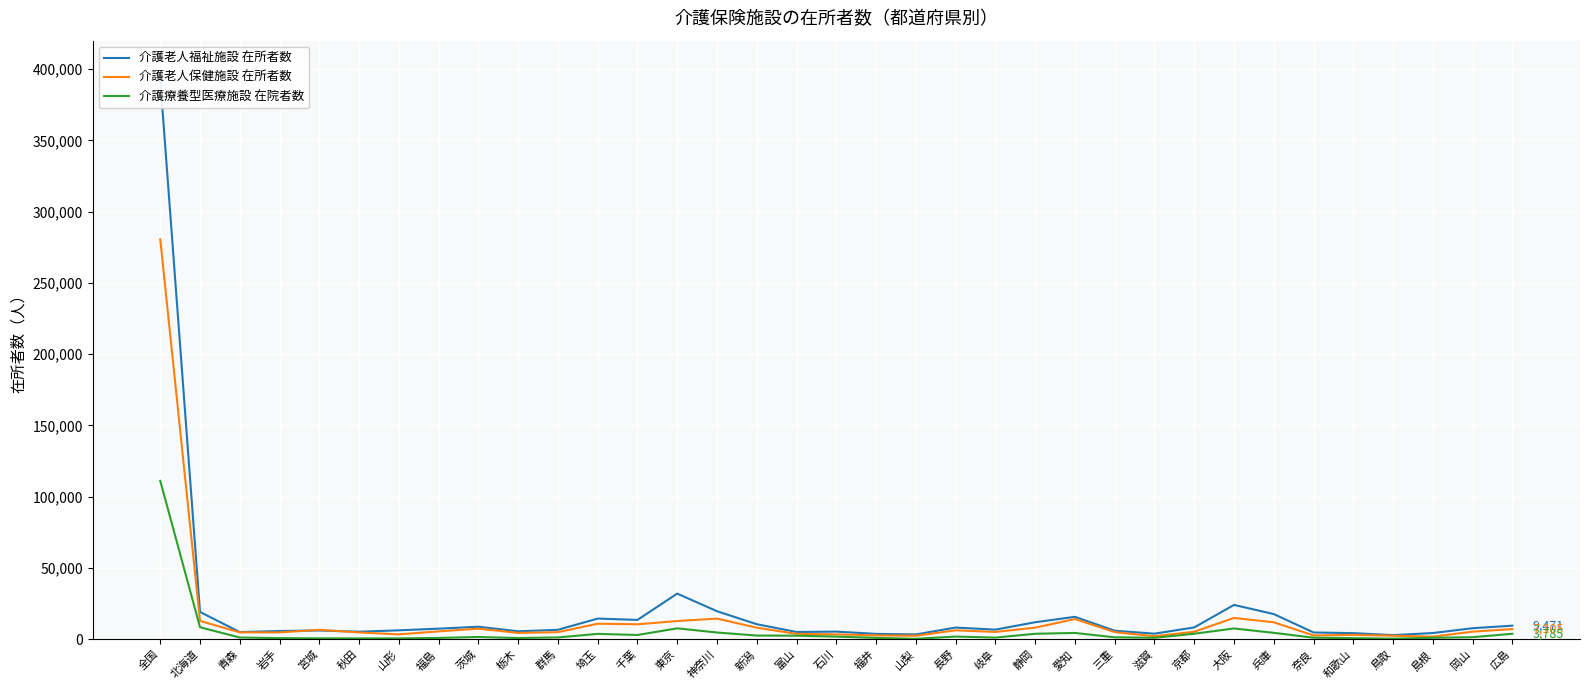

Reading right to left, list all the values displayed in this chart.

介護老人福祉施設 在所者数: 9471	7684	4301	2814	4230	4690	17618	24035	8247	3858	5926	15678	11875	6688	8150	3300	3702	5308	5034	10493	19595	31975	13520	14439	6585	5516	8720	7371	6201	5241	6088	5726	4962	19109	392547
介護老人保健施設 在所者数: 7105	5269	1766	2428	3020	2630	11851	14908	5190	2072	4961	14123	8082	5071	6202	2399	2650	3371	3741	8051	14433	12724	10446	10848	4923	4392	7402	5468	3375	4702	6544	4754	4772	12775	280589
介護療養型医療施設 在院者数: 3785	1377	955	361	723	1024	4432	7519	3800	970	1299	4364	3787	1090	1837	241	890	1800	2454	2536	4674	7596	2934	3716	1212	787	1525	868	544	551	561	726	1153	8365	111099